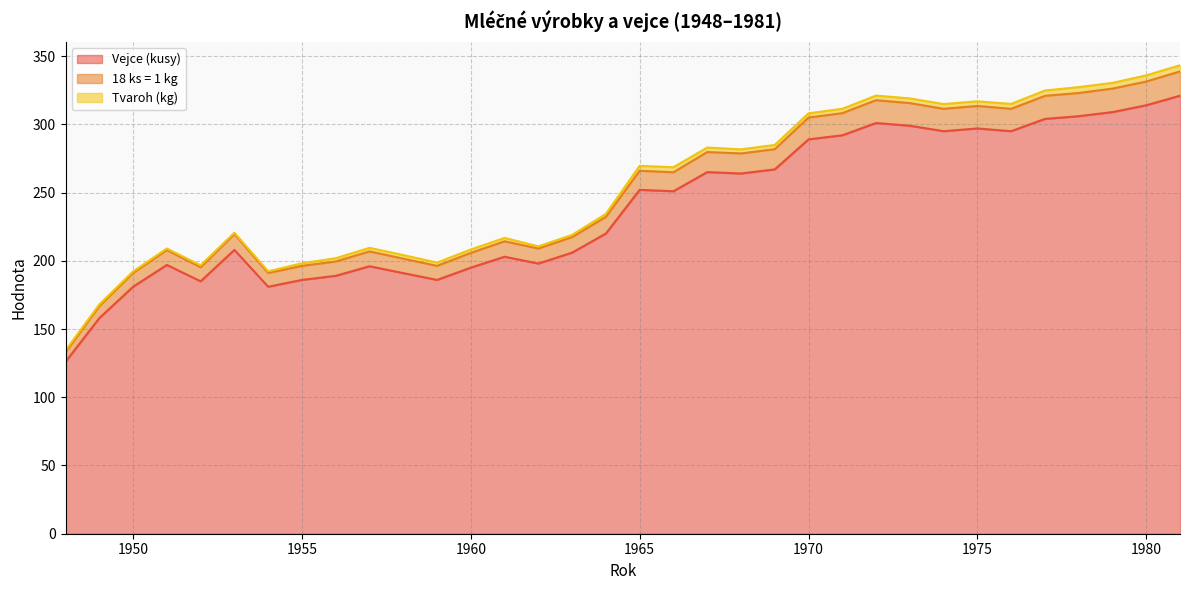

What is the minimum value for Vejce (kusy)?

126.0